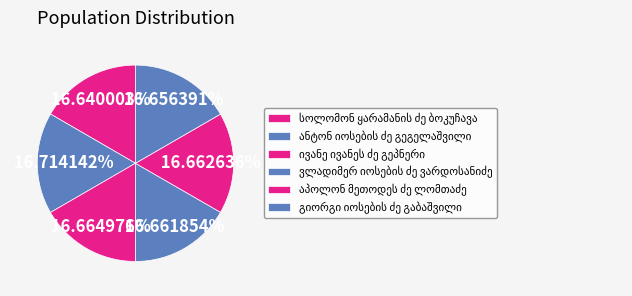

Is ივანე ივანეს ძე გეპნერი the majority of the pie?

No